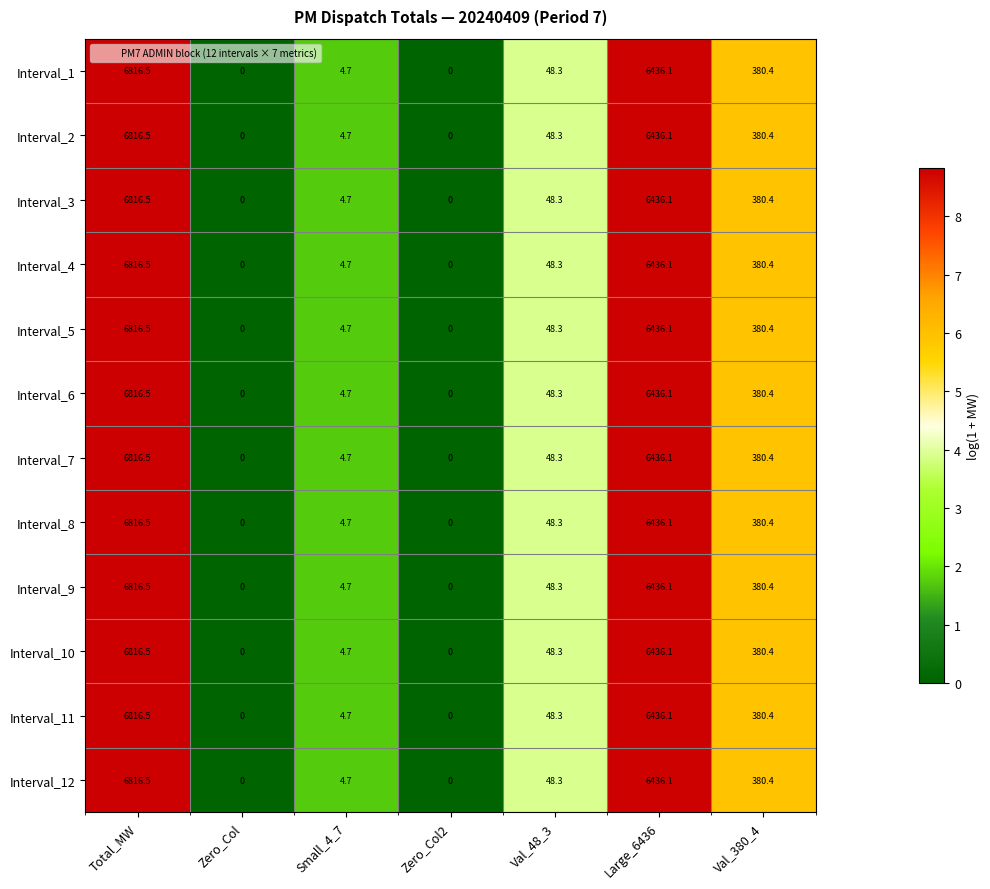

Is it true that Interval_11 equals 8.3 at Small_4_7?

False